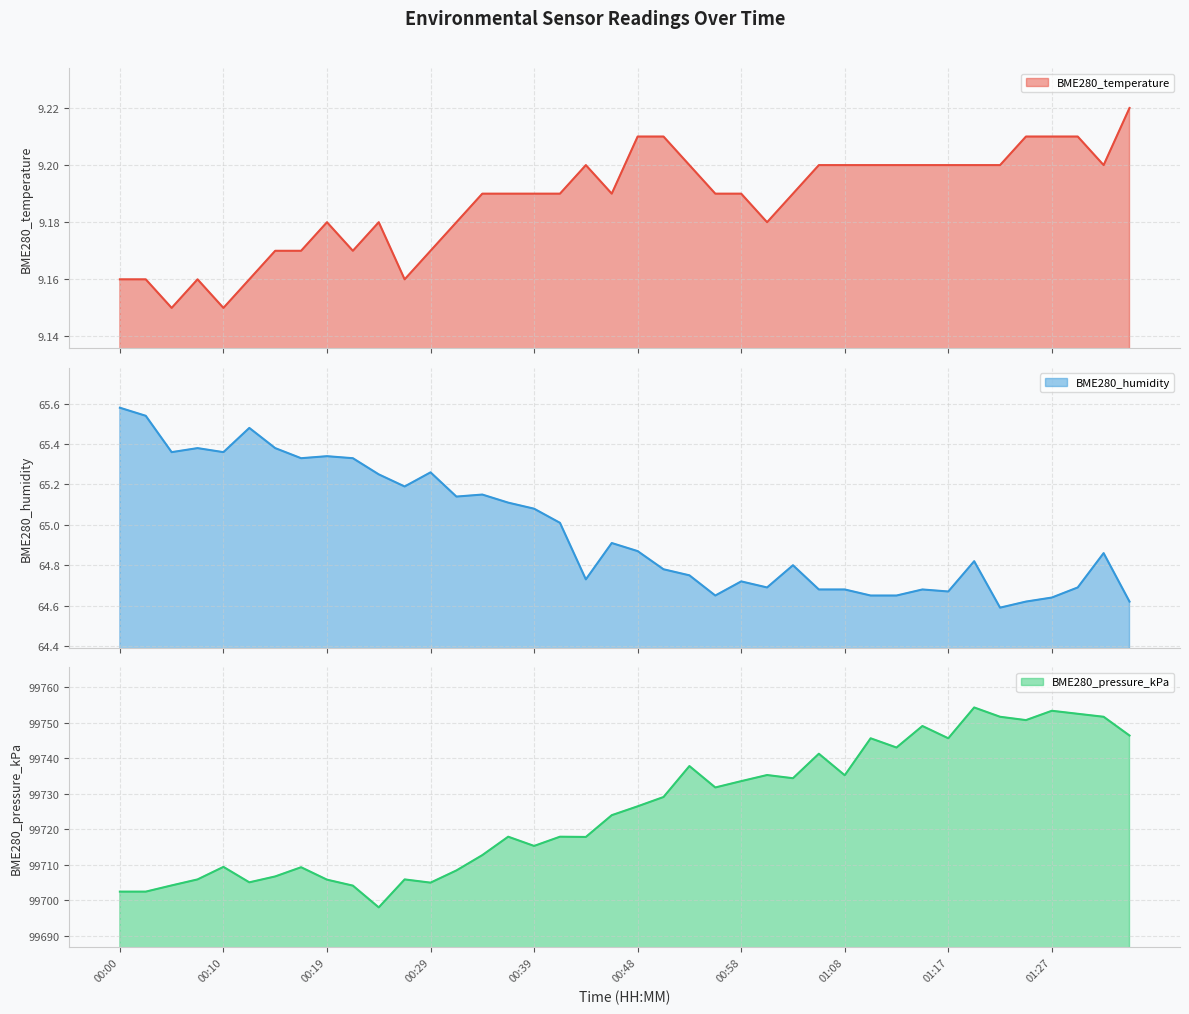

What position from the right is 00:00?

40